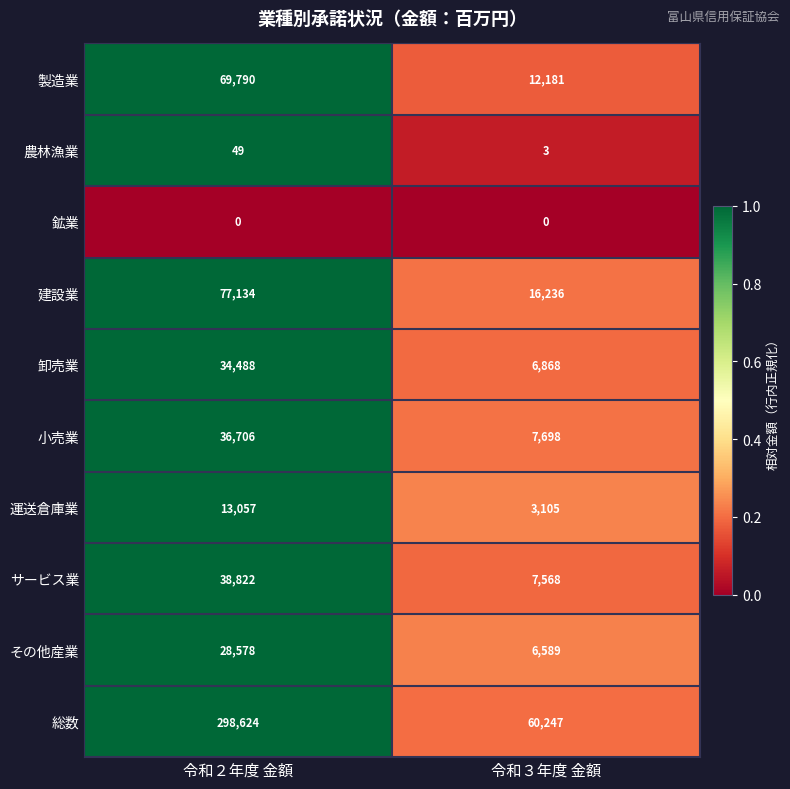

Between 令和２年度 金額 and 令和３年度 金額, which series saw the biggest shift?

総数